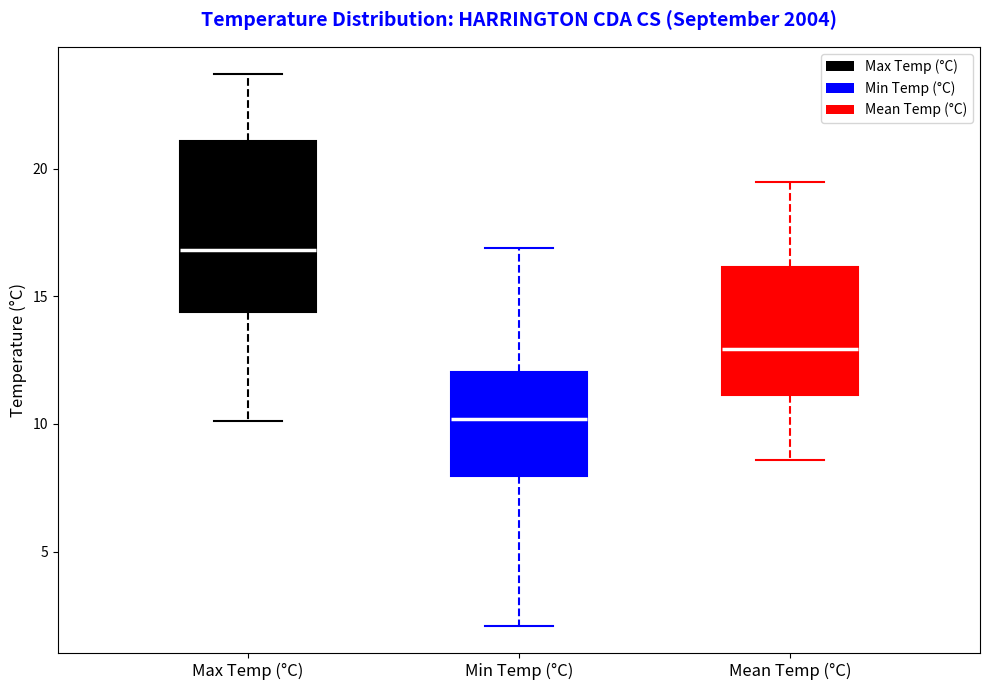

Where is the upper edge of the box for Mean Temp (°C) on the y-axis? The values are not printed on the chart, so give them approximately, as read against the axis.

16.0